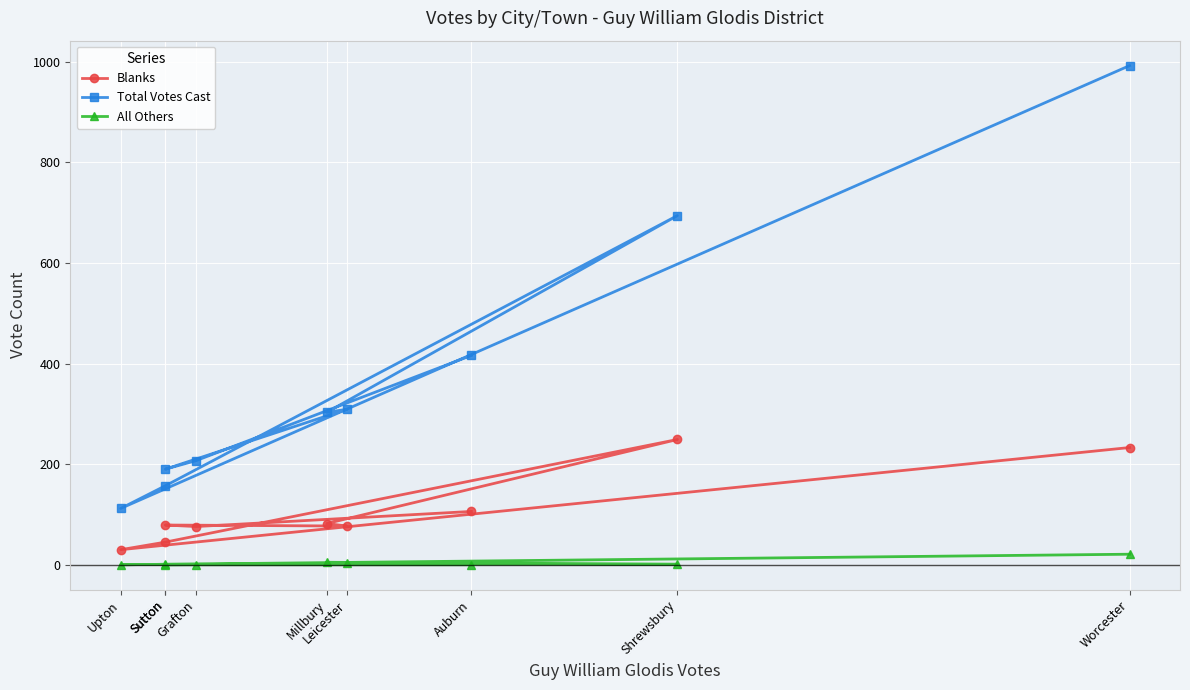

Reading left to right, transcribe all the data shown in this chart.

Blanks: Auburn=106	Grafton=76	Sutton=79	Leicester=77	Millbury=82	Shrewsbury=249	Sutton=45	Upton=30	Worcester=233
Total Votes Cast: Auburn=416	Grafton=207	Sutton=190	Leicester=309	Millbury=303	Shrewsbury=694	Sutton=157	Upton=112	Worcester=992
All Others: Auburn=0	Grafton=0	Sutton=0	Leicester=3	Millbury=5	Shrewsbury=1	Sutton=1	Upton=0	Worcester=21